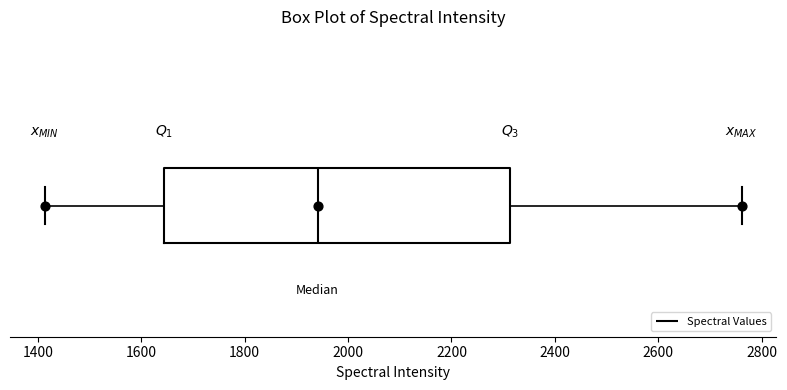

Read this box plot against the x-axis: the position of the median line, the range covered by the box, and the ends of both whiskers. The values are not printed on the chart, so give them approximately, as read against the axis.

median 1940, box 1640 to 2320, whiskers 1420 to 2760